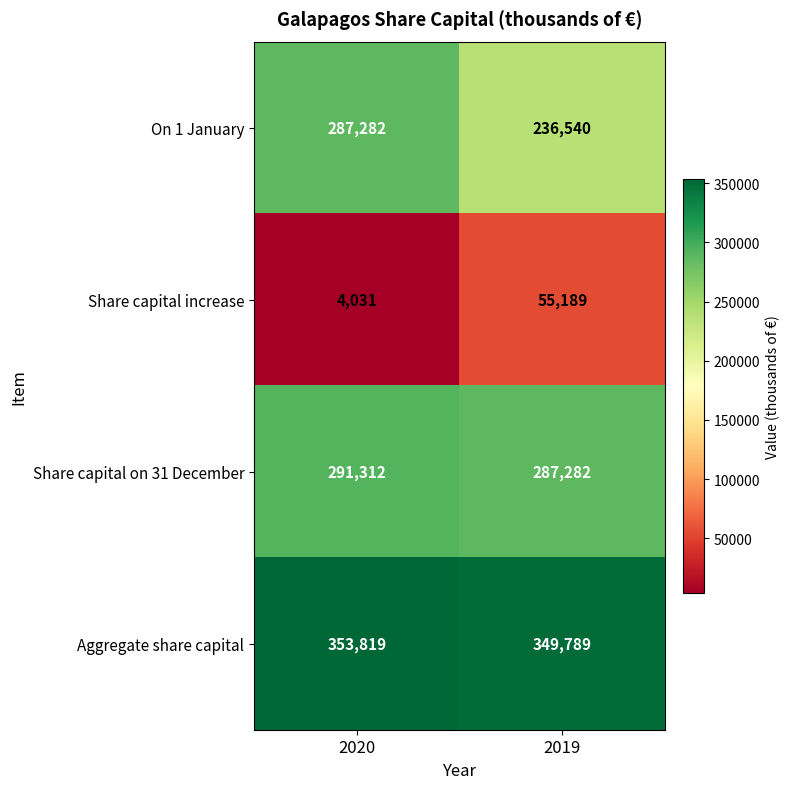

True or false: Share capital on 31 December has a value of 186931 at 2019.

False